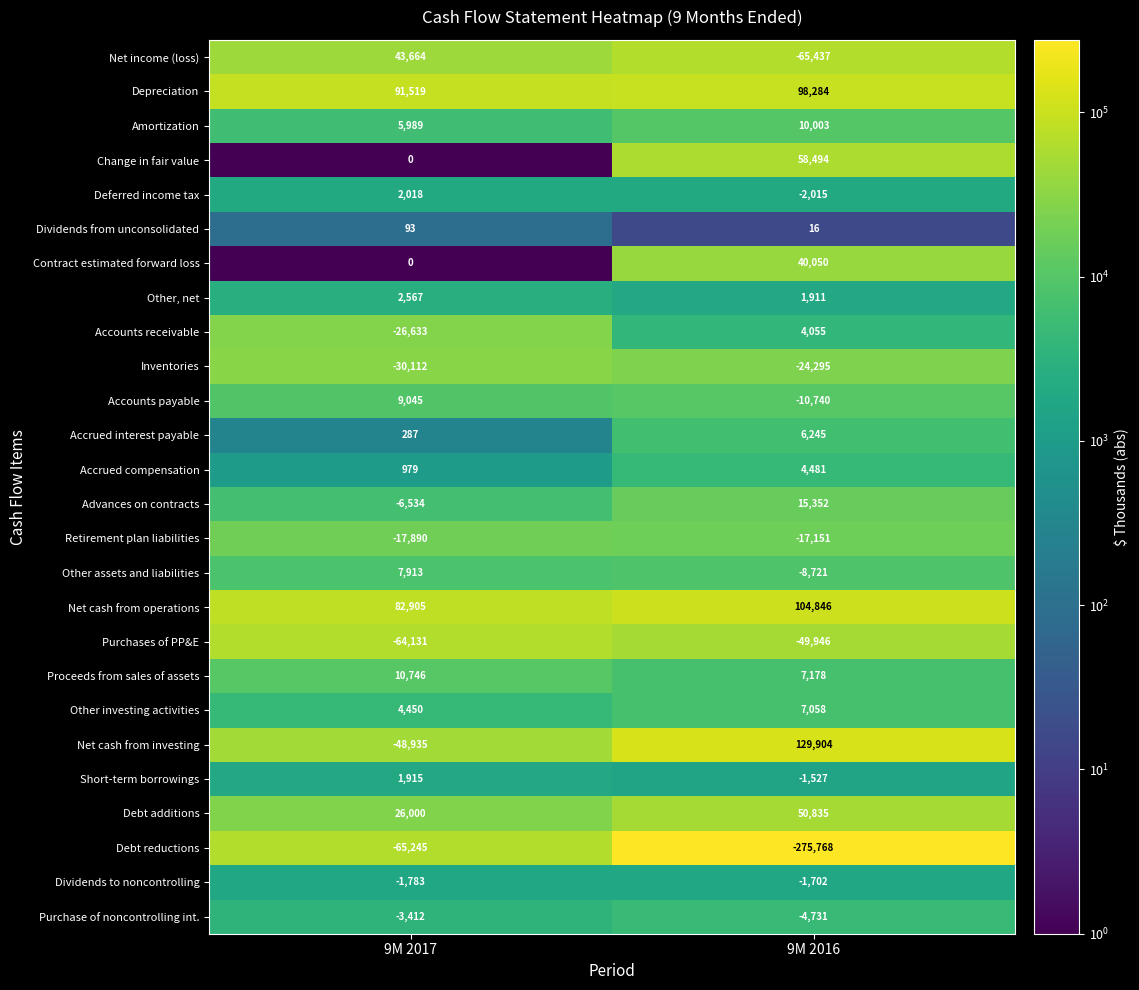

What is the average value of the Accrued compensation series?

2730